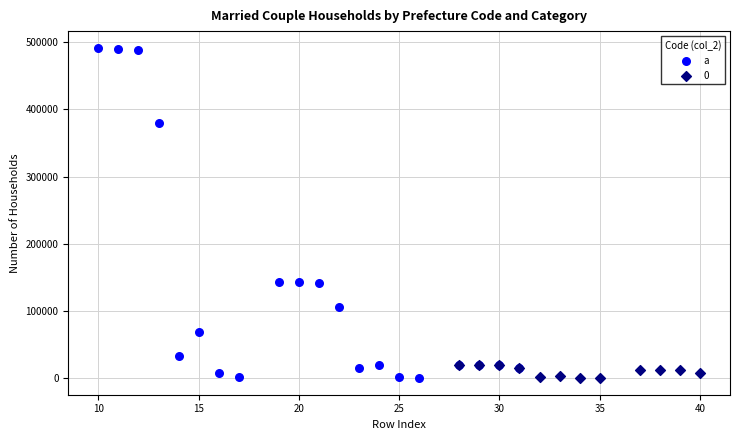

Which series reaches the maximum Y coordinate?

a